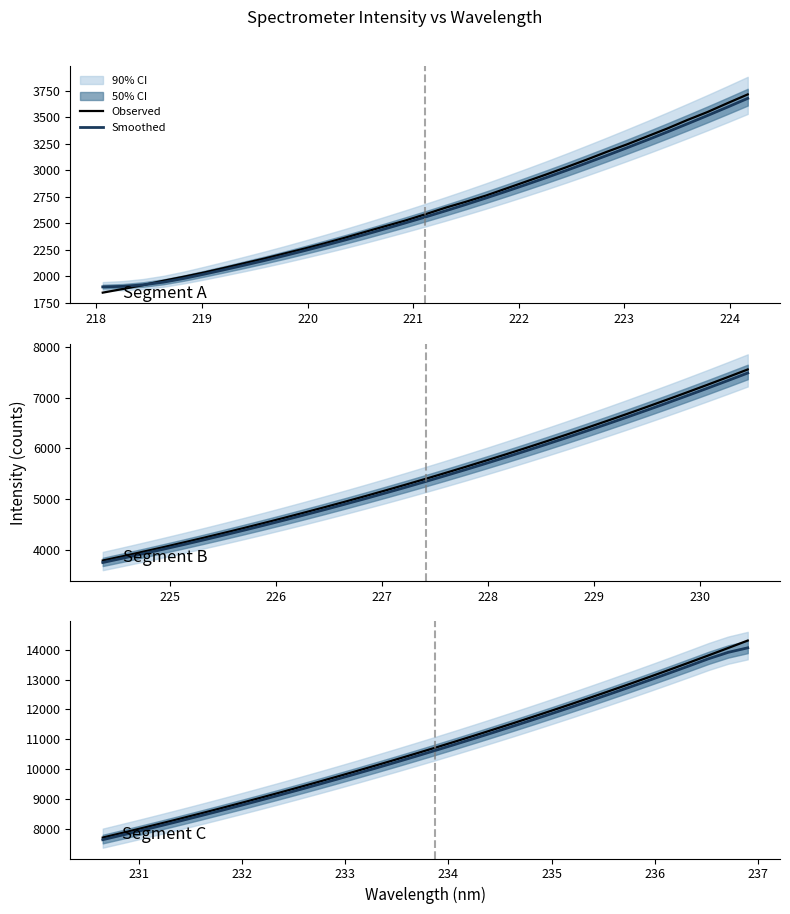

What is the value of the Smoothed point at the 5th from the left?

8270.3